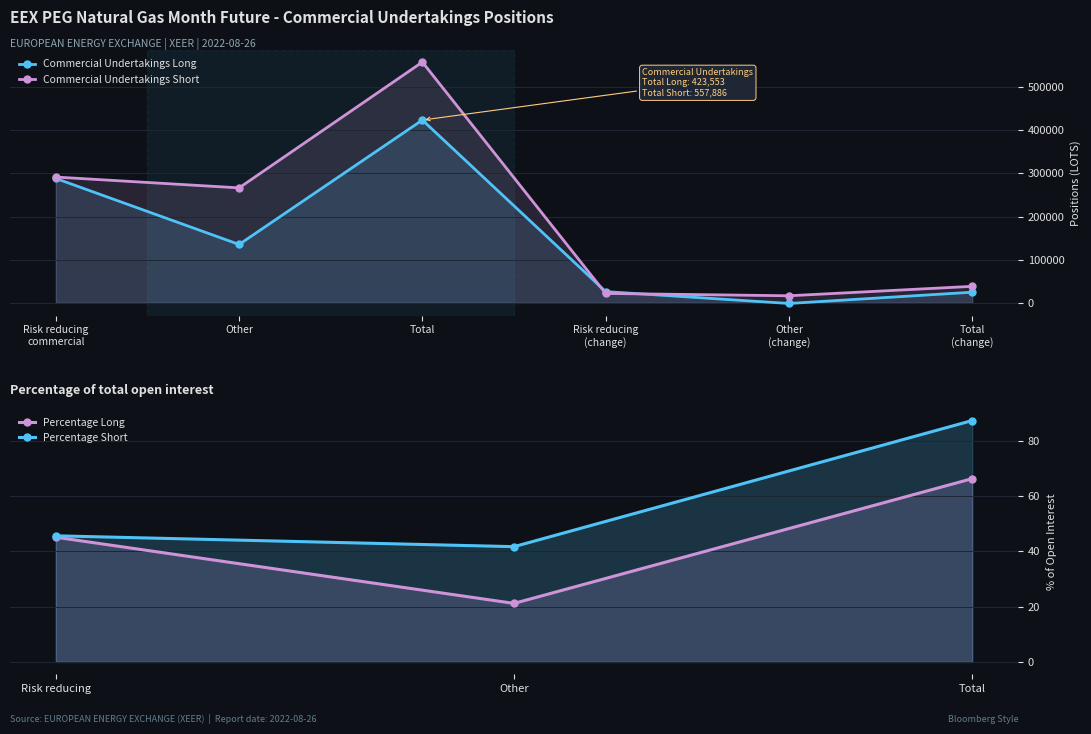

What is the greatest value displayed?

557886